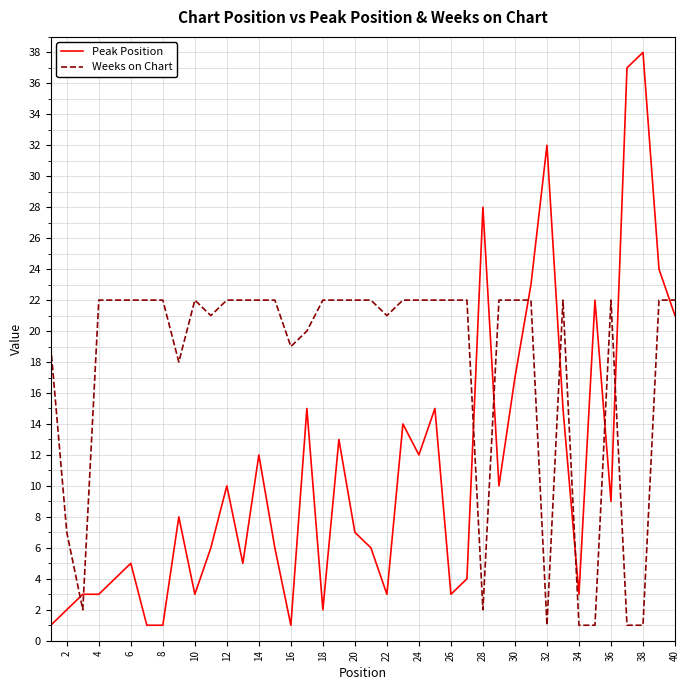

Which series has the largest total across all categories?

Weeks on Chart